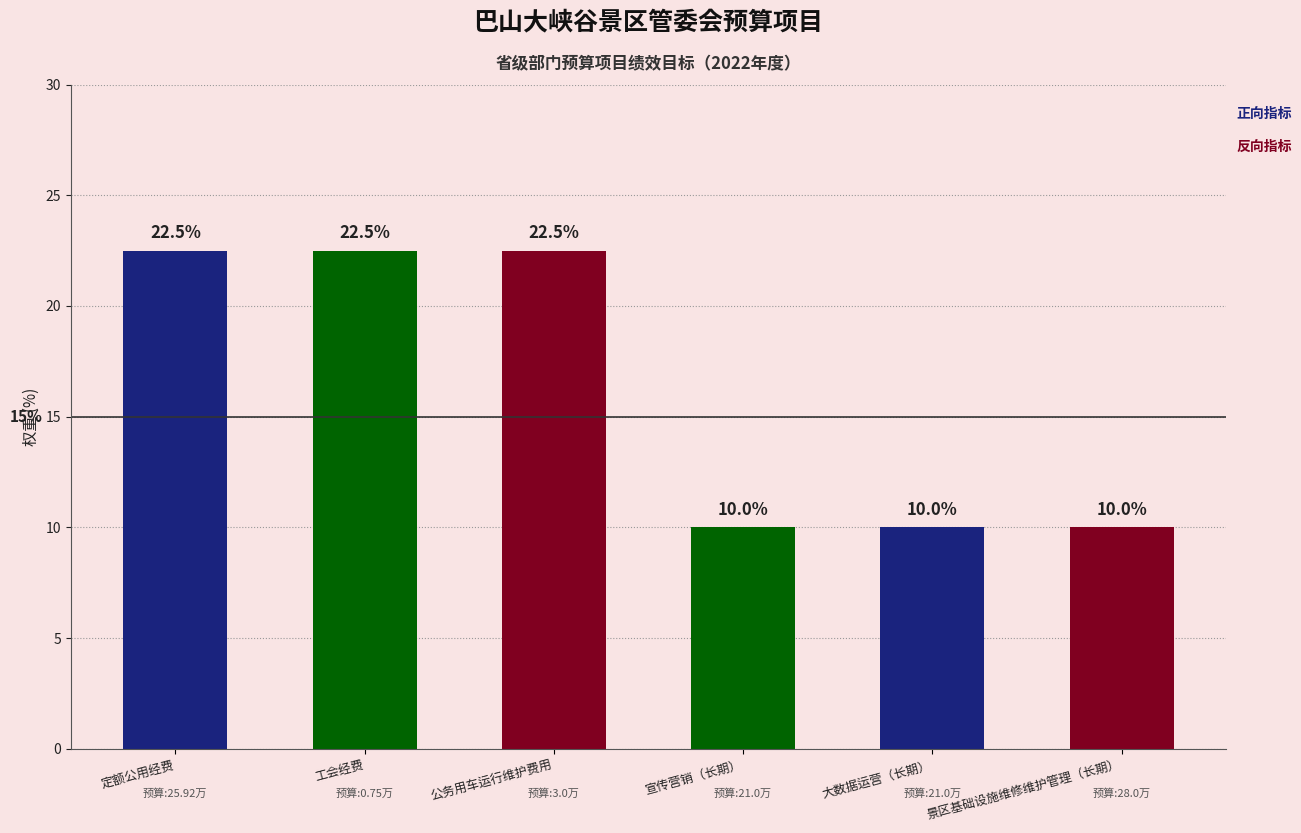

Is it true that the value at 宣传营销（长期） is 10.0?

True